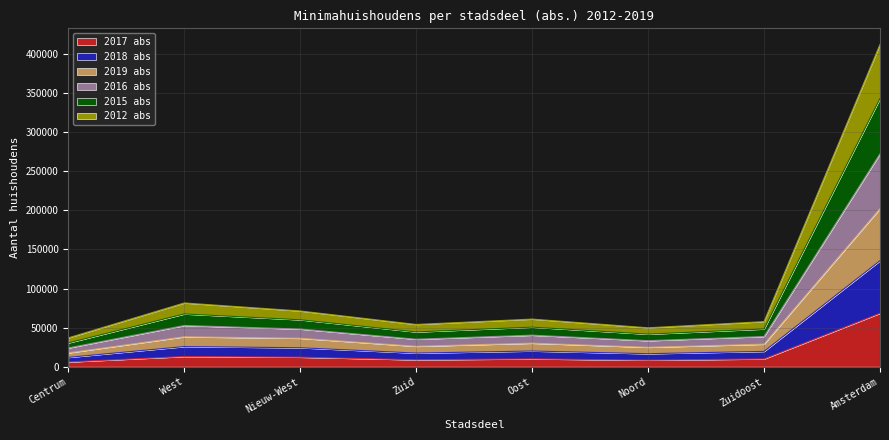

The 2016_abs series shows 71308 at Nieuw-West. True or false?

True